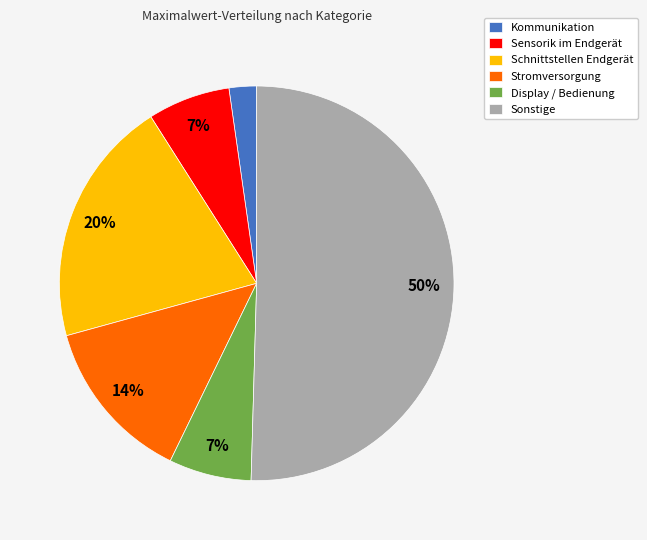

Do Kommunikation and Sensorik im Endgerät together represent more than half of the pie?

No